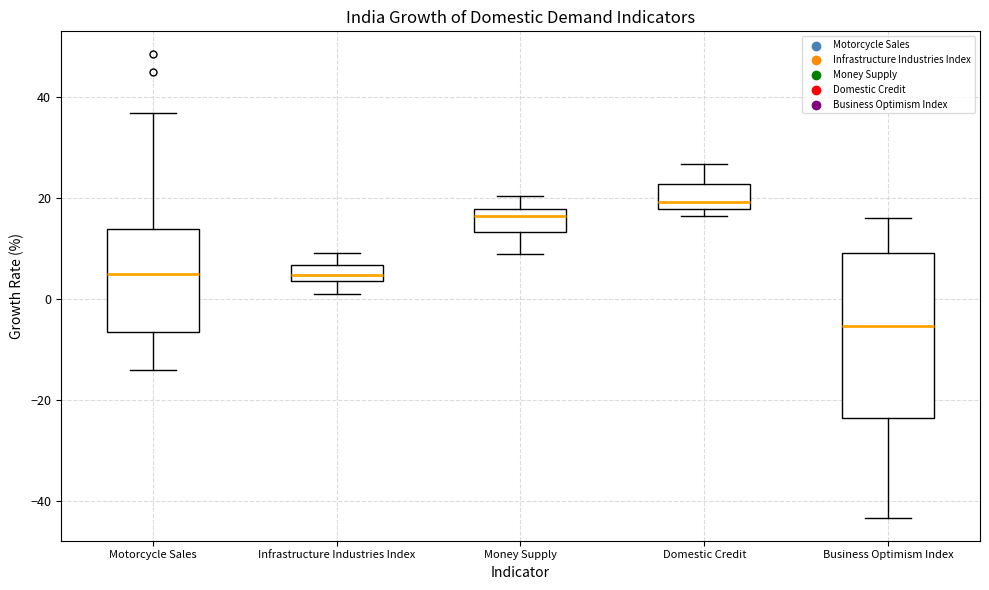

Reading left to right, transcribe this box plot: for each box, give where its median line is, the range the box spans, and where its two whiskers end, as read against the y-axis. The values are not printed on the chart, so give them approximately, as read against the axis.

Motorcycle Sales: median 4, box -6 to 14, whiskers -14 to 36
Infrastructure Industries Index: median 4 (just above the box's lower edge), box 4 to 6, whiskers 2 to 10
Money Supply: median 16, box 14 to 18, whiskers 8 to 20
Domestic Credit: median 20, box 18 to 22, whiskers 16 to 26
Business Optimism Index: median -6, box -24 to 10, whiskers -44 to 16